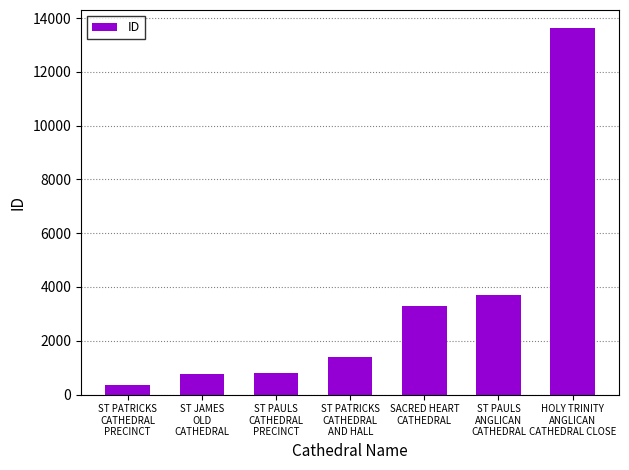

Are the bars grouped side by side (vs. stacked)?

No